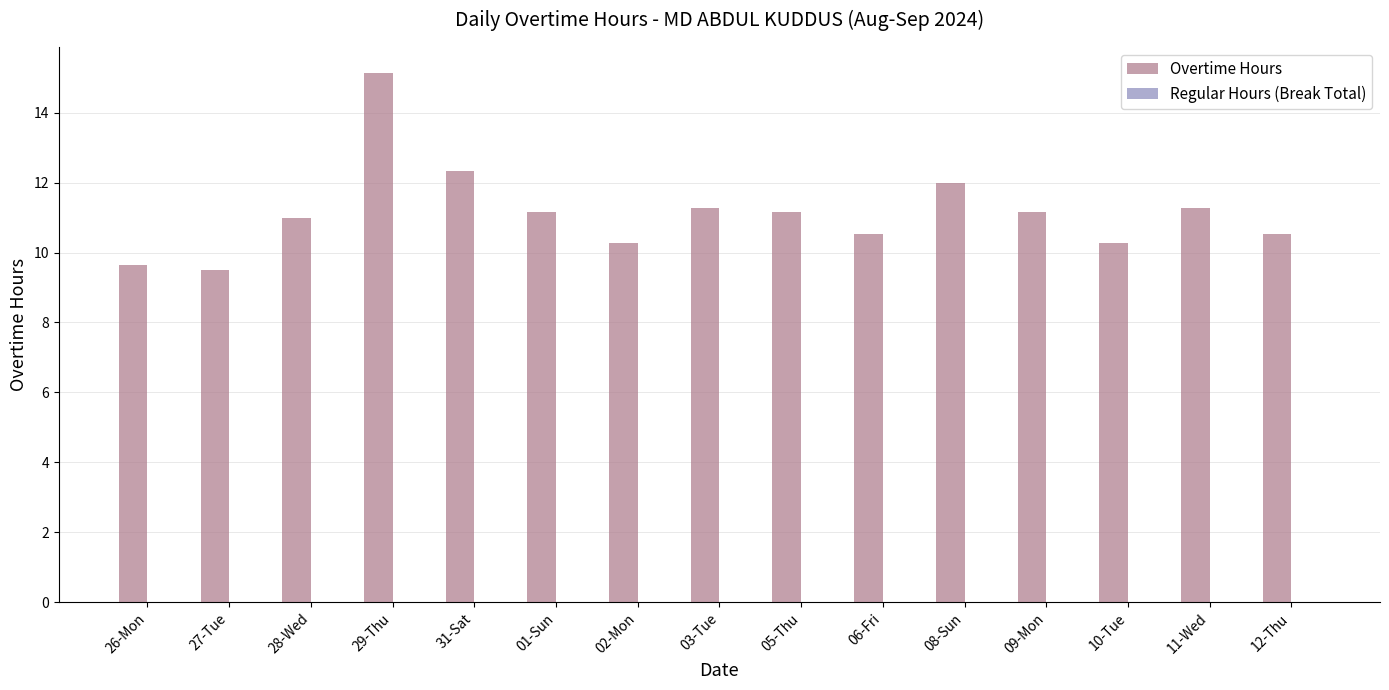

Which series changed the most between 27-Tue and 01-Sun?

Overtime Hours